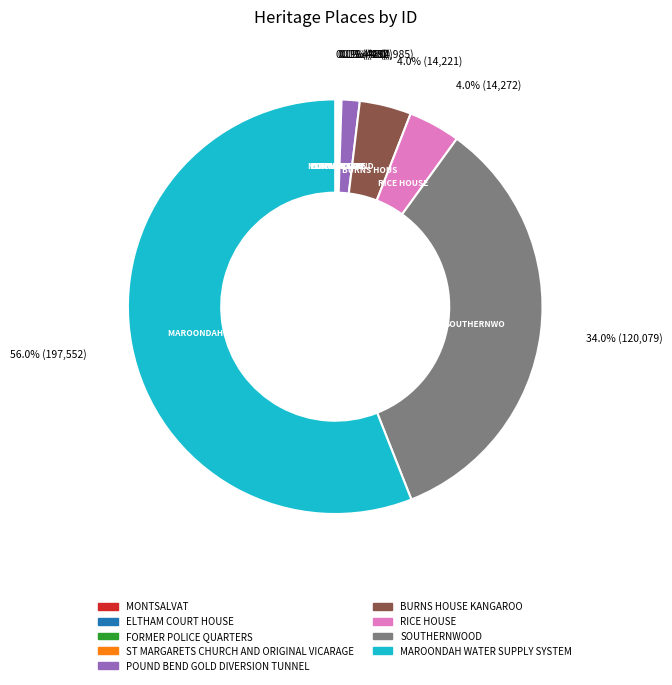

To the nearest percent, what is the difference between the BURNS HOUSE KANGAROO and POUND BEND GOLD DIVERSION TUNNEL slice percentages?

3%